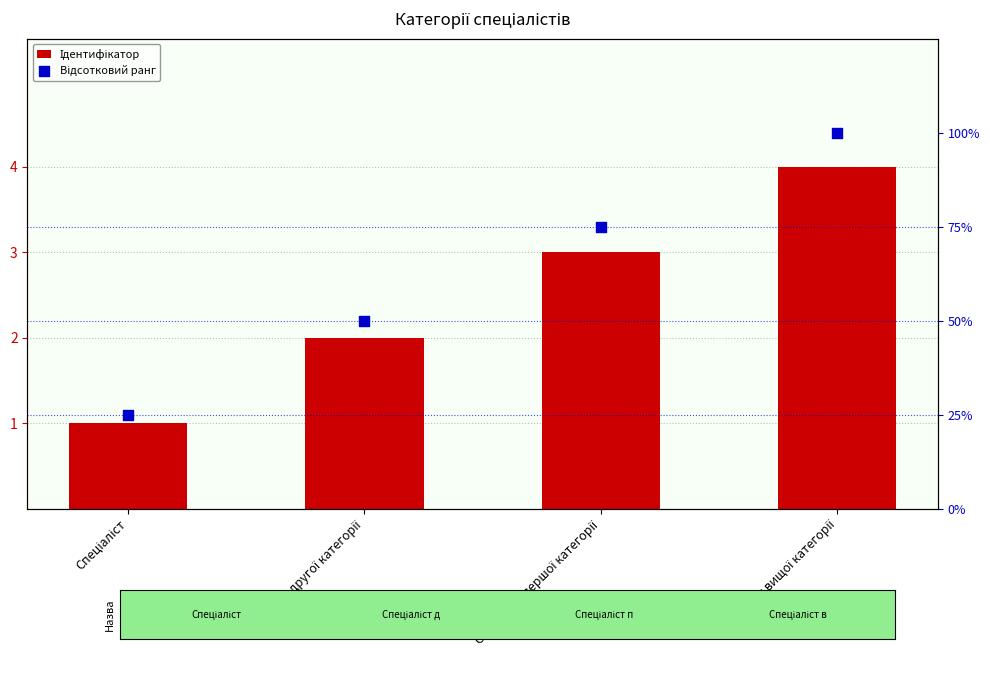

At which category is the sum across all series the highest?

Спеціаліст вищої категорії